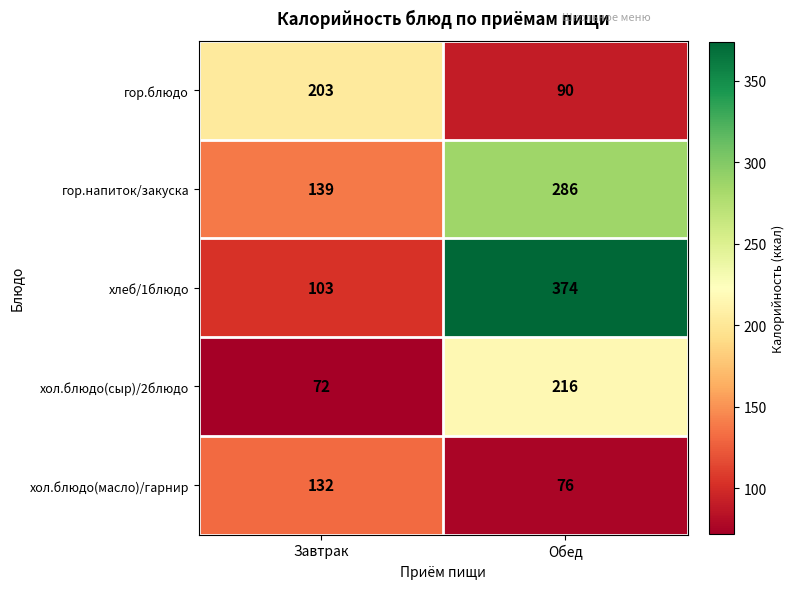

What is the maximum value shown in the chart?

374